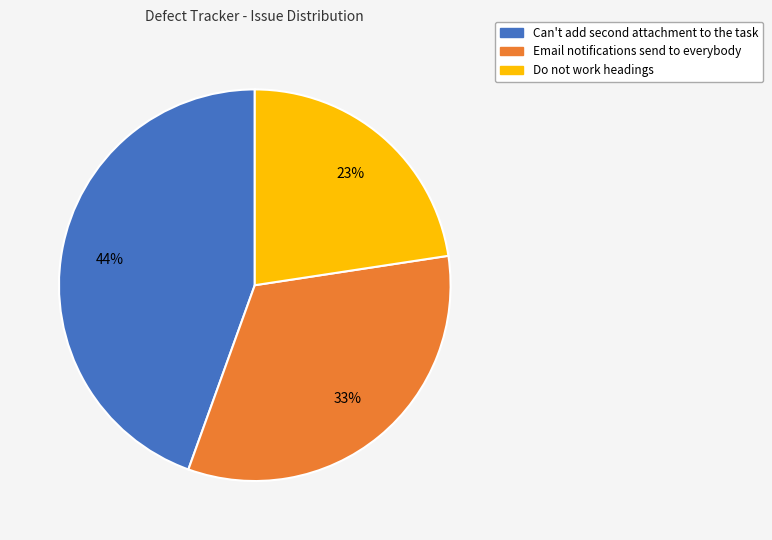

To the nearest percent, what is the average slice percentage?

33%